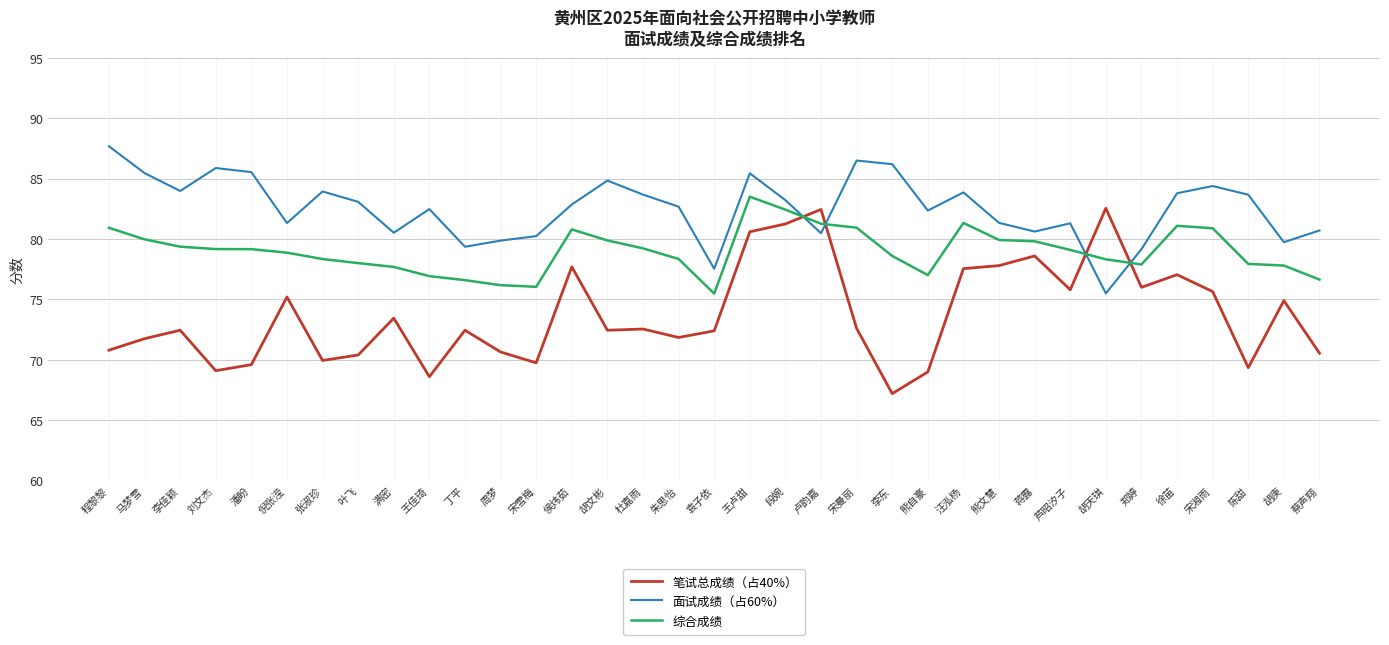

Rank the series at 丁平 from lowest to highest value.

笔试总成绩（占40%）, 综合成绩, 面试成绩（占60%）